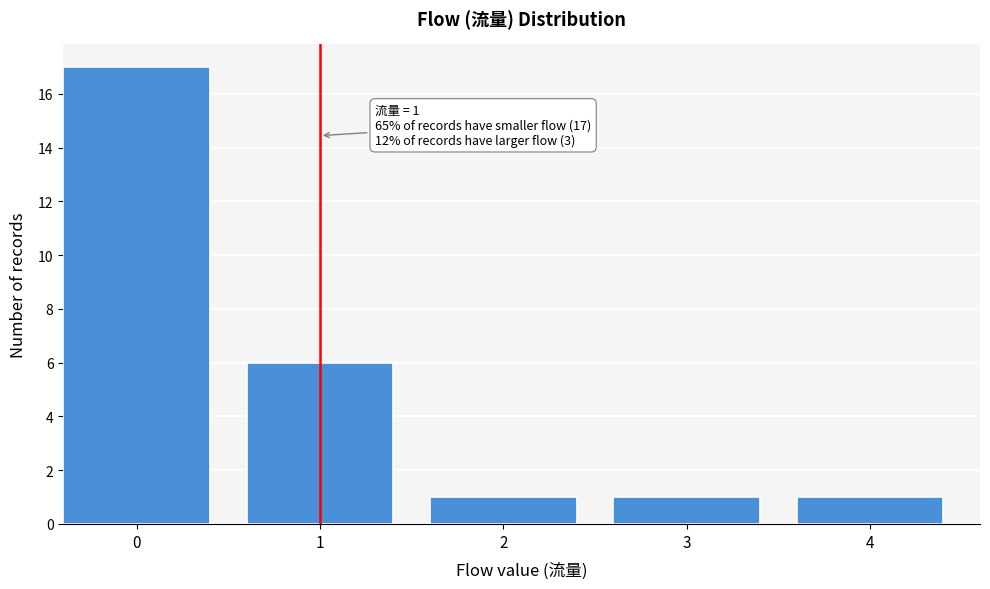

Reading left to right, extract all data points from this chart.

17	6	1	1	1